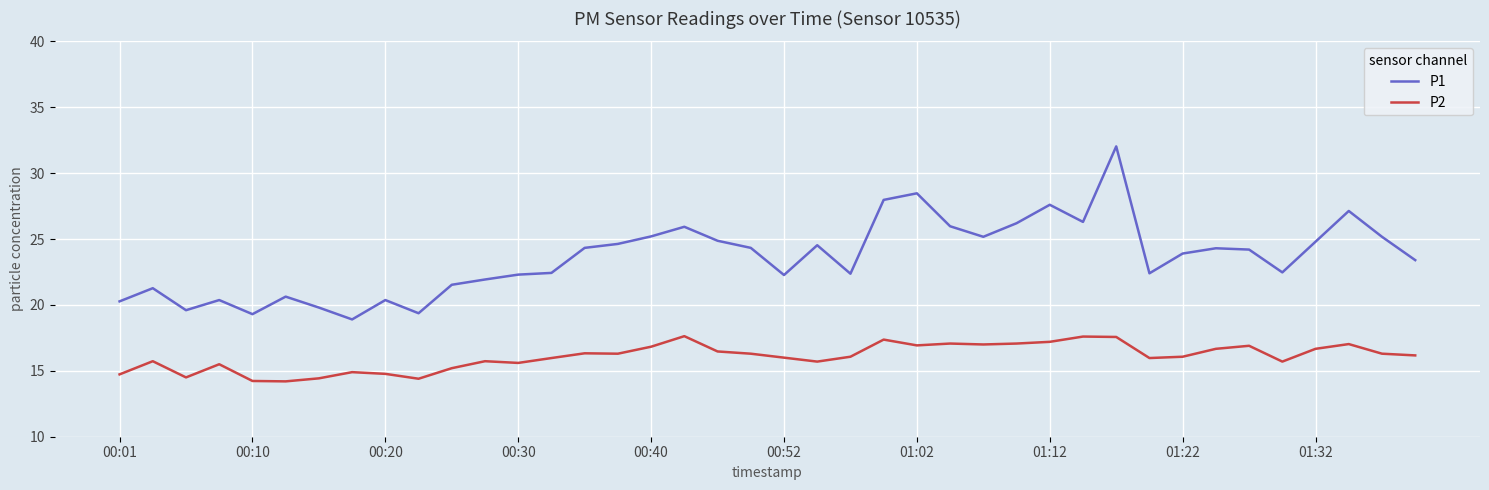

Which series has the largest total across all categories?

P1